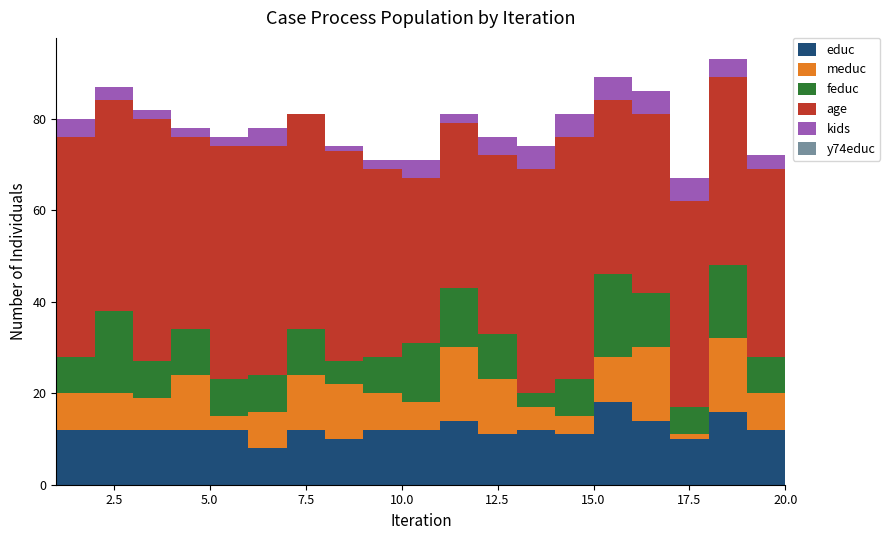

Reading left to right, list all the values displayed in this chart.

educ: 12	12	12	12	12	8	12	10	12	12	14	11	12	11	18	14	10	16	12	8
meduc: 8	8	7	12	3	8	12	12	8	6	16	12	5	4	10	16	1	16	8	8
feduc: 8	18	8	10	8	8	10	5	8	13	13	10	3	8	18	12	6	16	8	8
age: 48	46	53	42	51	50	47	46	41	36	36	39	49	53	38	39	45	41	41	48
kids: 4	3	2	2	2	4	0	1	2	4	2	4	5	5	5	5	5	4	3	2
y74educ: 0	0	0	0	0	0	0	0	0	0	0	0	0	0	0	0	0	0	0	0